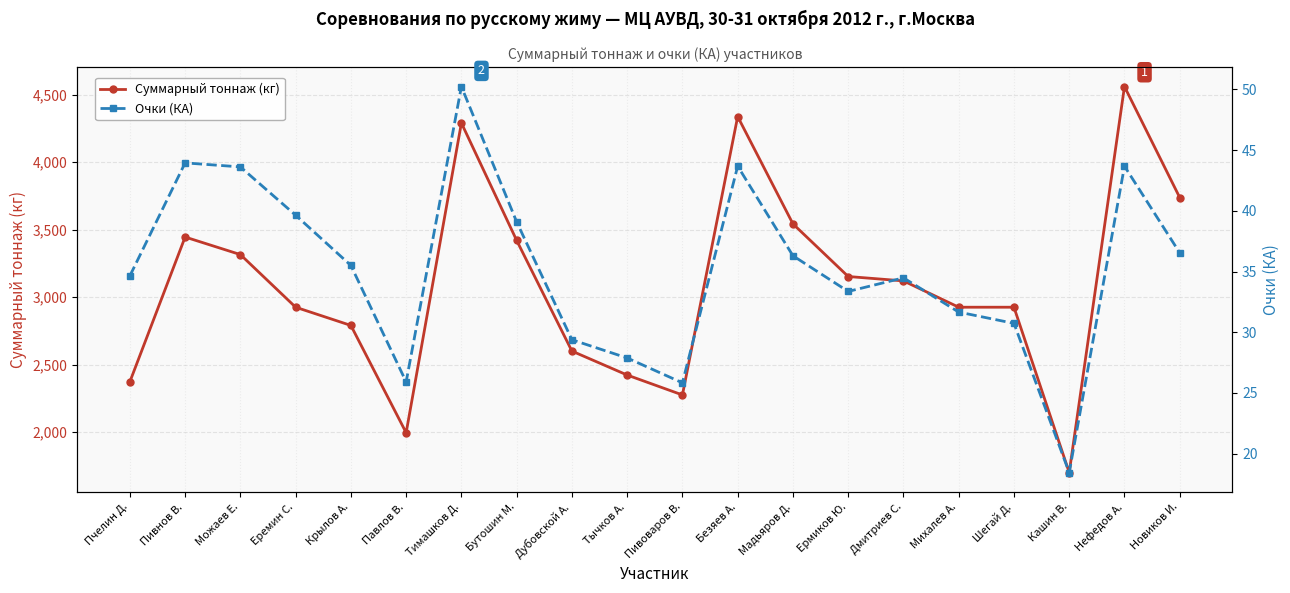

Which series has the largest total across all categories?

Суммарный тоннаж (кг)